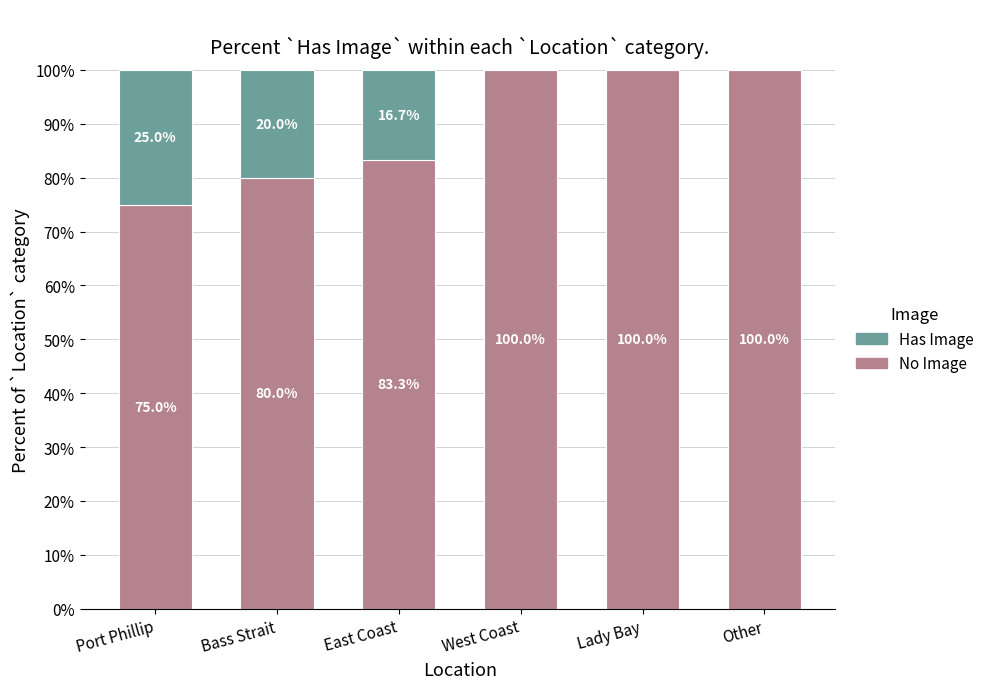

At how many categories does at least one series exceed 16?

6